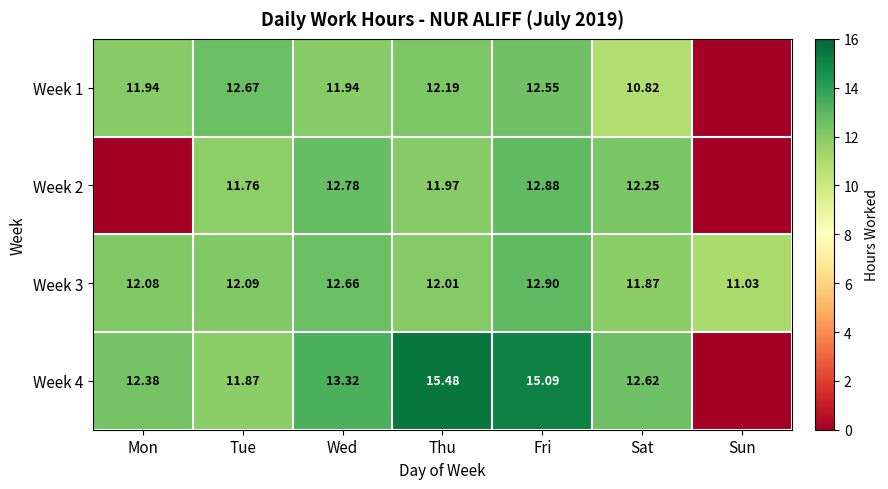

List the labels in order of Week 3 value, smallest first.

Sun, Sat, Thu, Mon, Tue, Wed, Fri